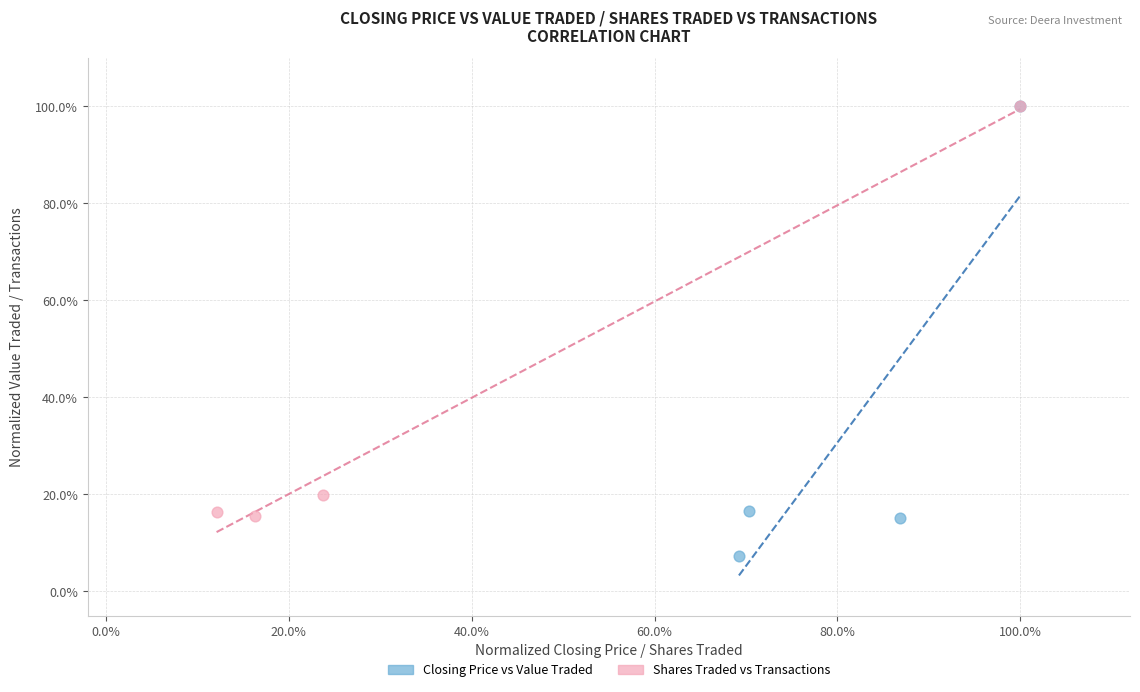

Which series has the widest spread of Y values?

Closing Price vs Value Traded